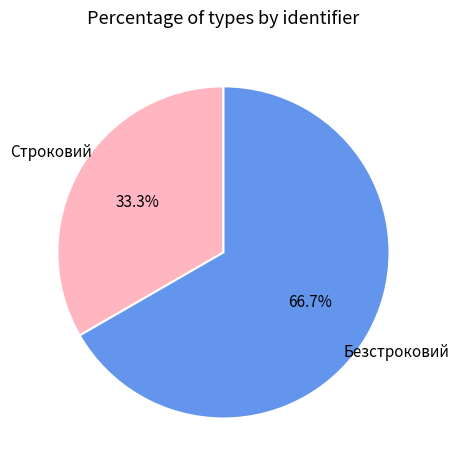

Rank the categories by value from highest to lowest.

Безстроковий, Строковий